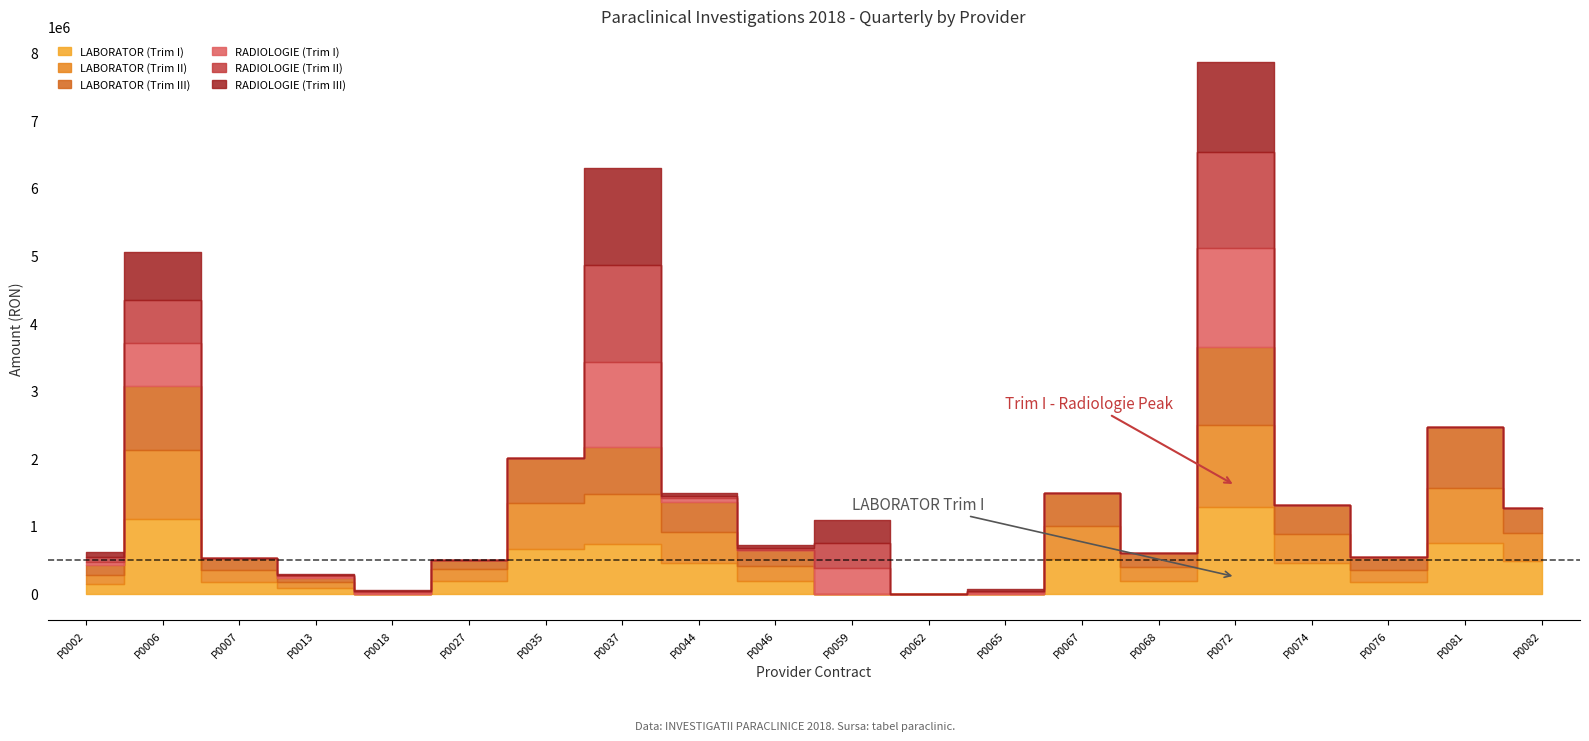

Reading left to right, what are all the values shown in this chart?

LABORATOR (Trim I): 143775.1	1100350.6	170484.4	76742.9	0.0	181998.2	655092.6	730366.2	454104.4	181846.6	0.0	0.0	0.0	505103.3	184983.5	1281633.4	451441.7	170553.5	748677.6	484467.5
LABORATOR (Trim II): 138501.4	1016856.6	181262.4	89389.6	0.0	183889.8	691503.2	736088.2	459153.9	223679.5	0.0	0.0	0.0	490800.0	205994.3	1209964.2	432173.8	185405.5	815801.1	415854.2
LABORATOR (Trim III): 138725.9	958035.7	178972.8	63644.6	0.0	124564.0	661140.4	694604.3	437071.6	234856.4	0.0	0.0	0.0	485437.1	214141.3	1155163.2	429316.3	185443.0	900248.8	361730.3
RADIOLOGIE (Trim I): 53662.0	628256.0	0.0	23700.0	18215.0	0.0	0.0	1268210.0	59899.0	0.0	376370.0	0.0	19190.0	0.0	0.0	1468987.0	0.0	0.0	0.0	0.0
RADIOLOGIE (Trim II): 66333.0	640251.0	0.0	24561.0	17073.0	0.0	0.0	1434545.0	25612.0	31518.0	367900.0	0.0	23445.0	0.0	0.0	1405961.0	0.0	0.0	0.0	0.0
RADIOLOGIE (Trim III): 69049.0	700885.0	0.0	15985.0	17215.0	0.0	0.0	1432907.0	54715.0	47133.0	336900.0	0.0	18931.0	0.0	0.0	1329630.0	0.0	0.0	0.0	0.0